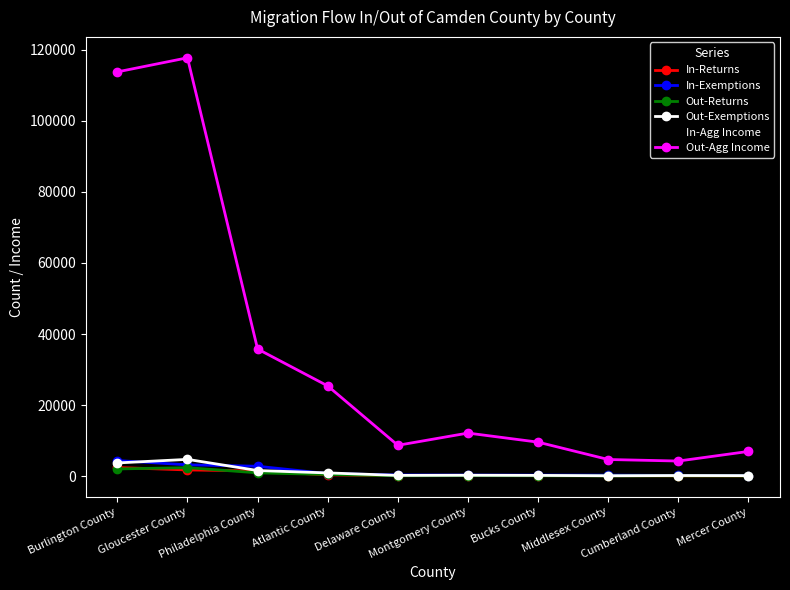

What is the label of the 8th point from the right?

Philadelphia County